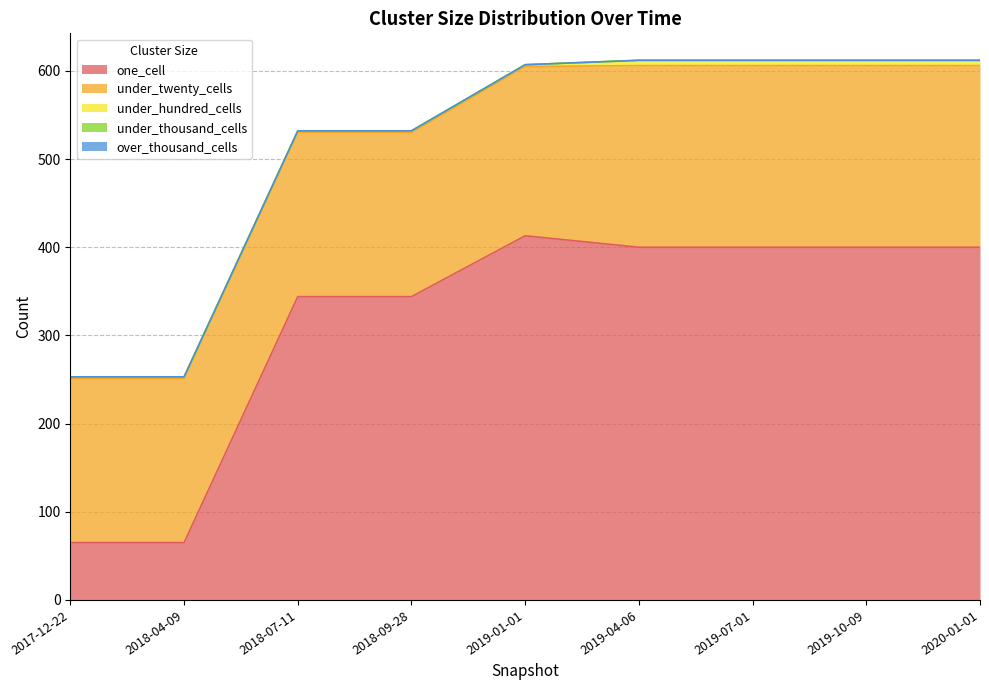

How many lines are shown in the chart?

5